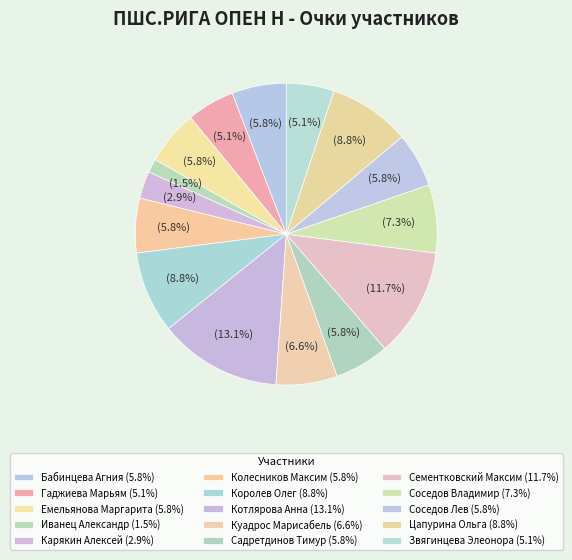

How many slices are in this pie chart?

15